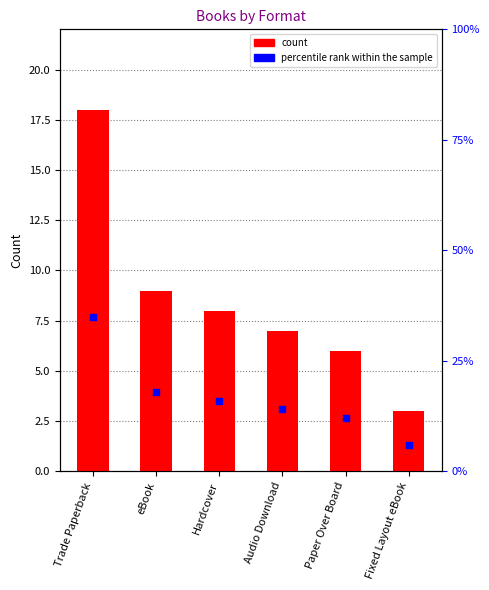

What are all the series names shown in the legend?

count, percentile rank within the sample